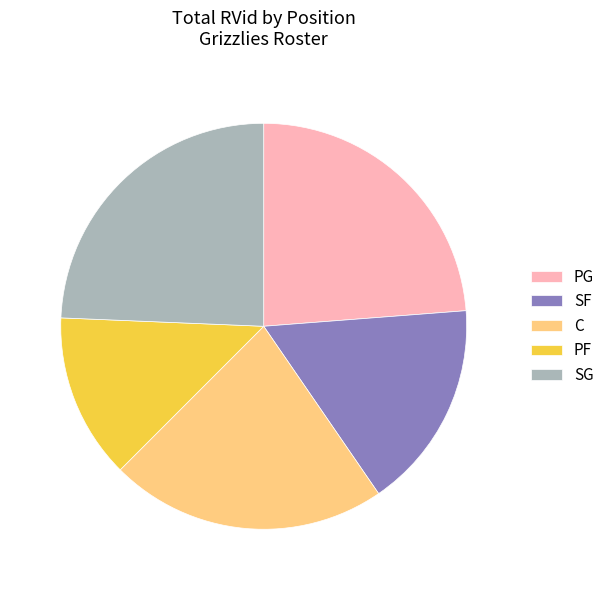

Count the number of slices in the pie.

5